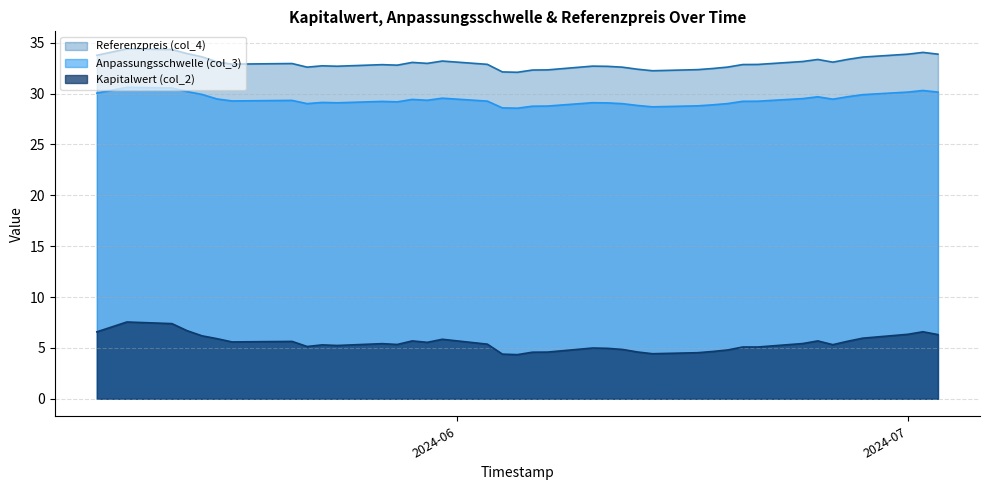

In Referenzpreis (col_4), how many points are higher than both neighbors (excluding endpoints)?

9